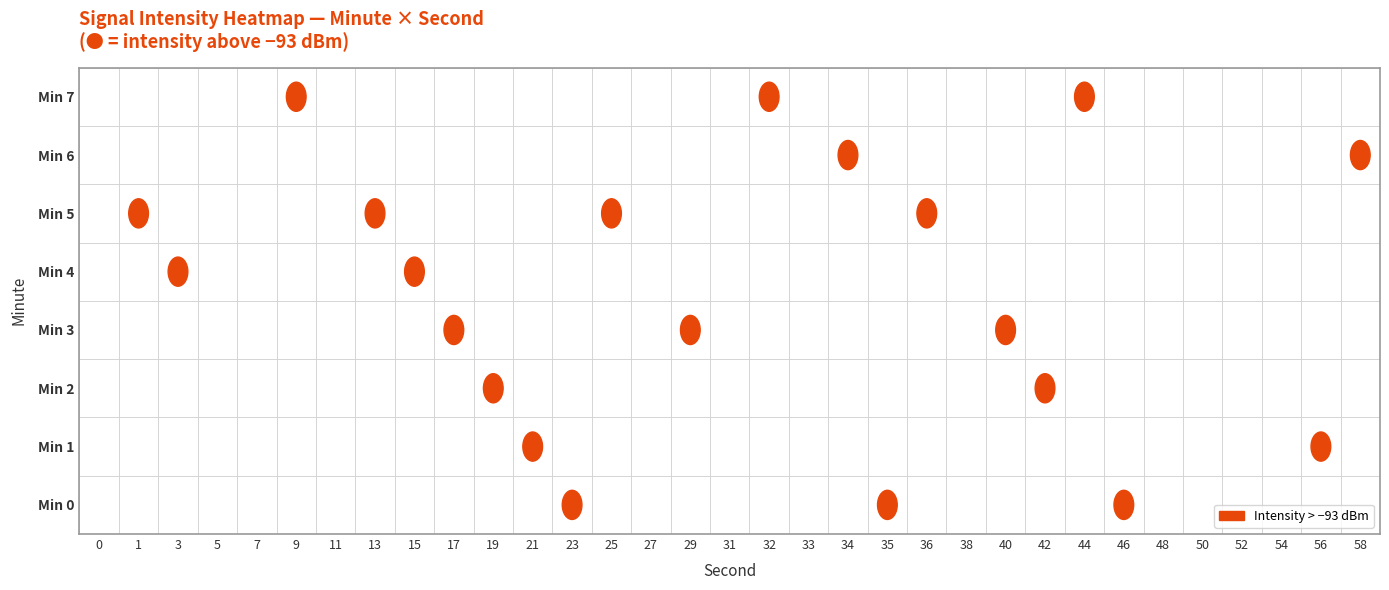

What is the smallest value displayed?

-96.1